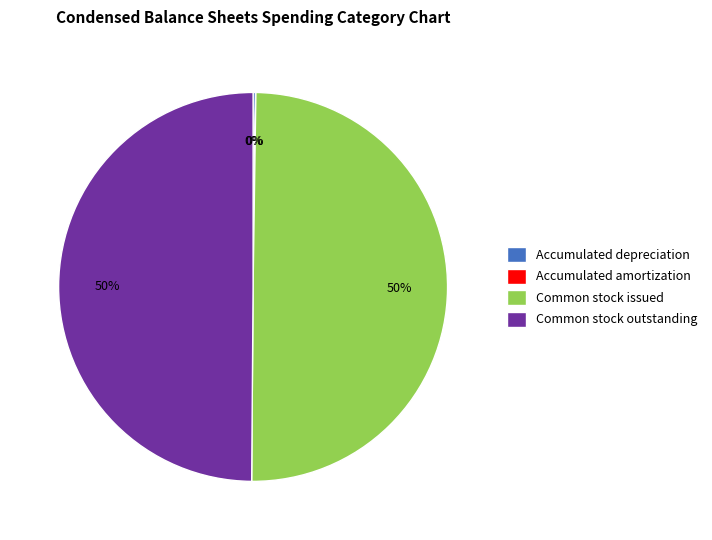

Approximately how many times larger is the value at Common stock outstanding compared to Common stock issued?

1.0